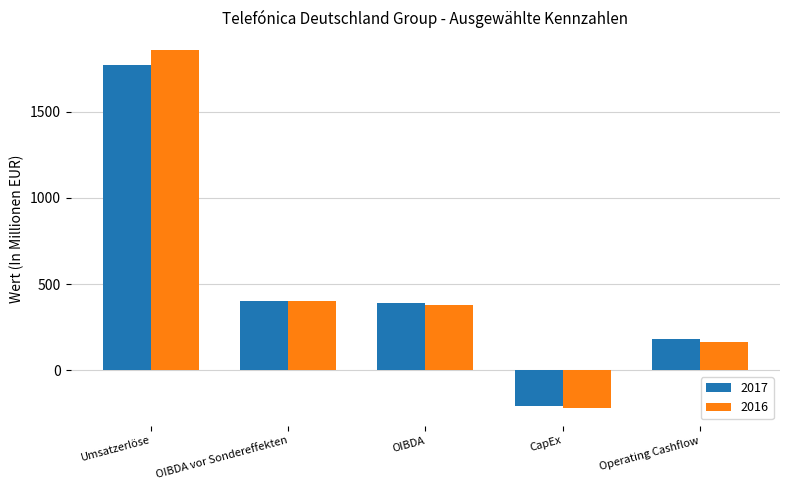

Reading left to right, extract all data points from this chart.

2017: 1770.9	400.8	389.6	-208.2	181.4
2016: 1857.5	401.3	378.7	-218.0	160.7